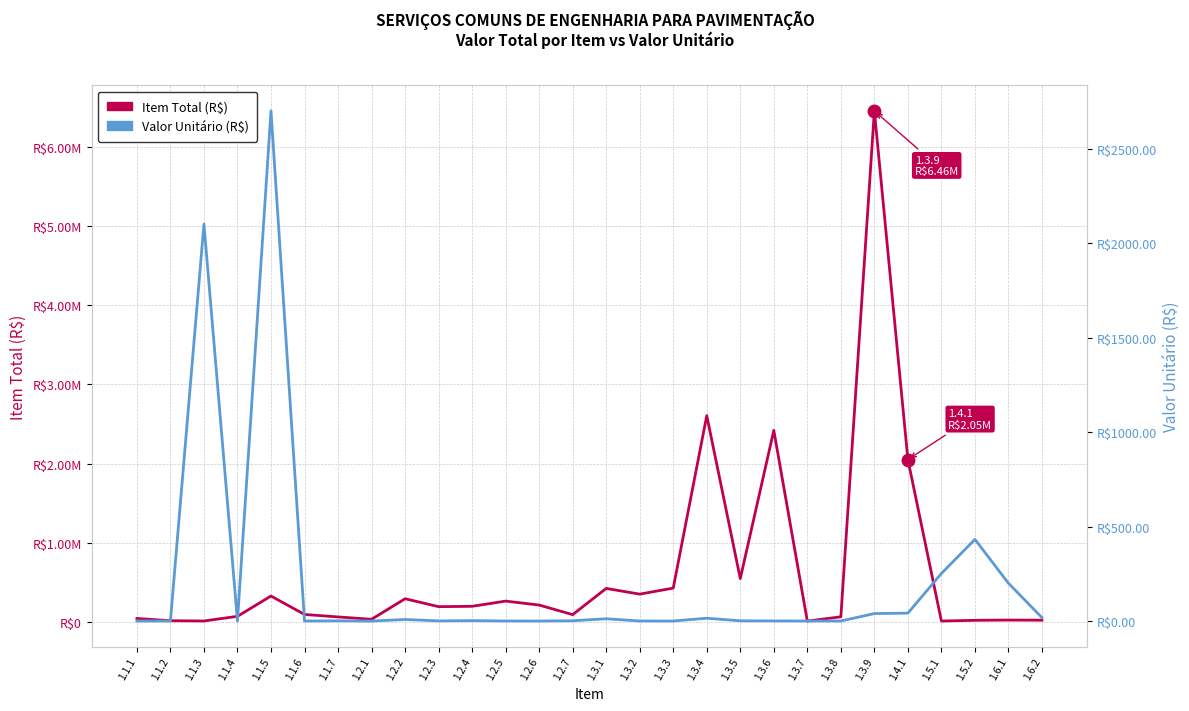

True or false: Valor Unit (R$) and Item Total (R$) cross at least once.

False